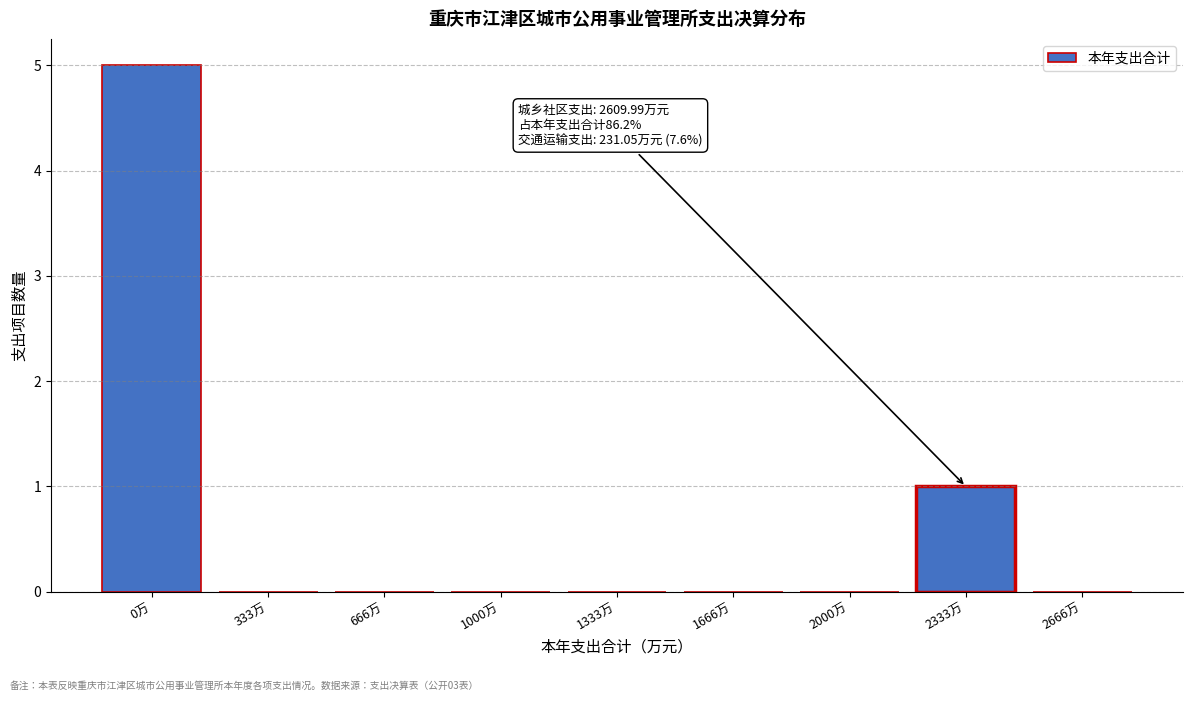

Reading left to right, extract all data points from this chart.

0万=5	333万=0	666万=0	1000万=0	1333万=0	1666万=0	2000万=0	2333万=1	2666万=0